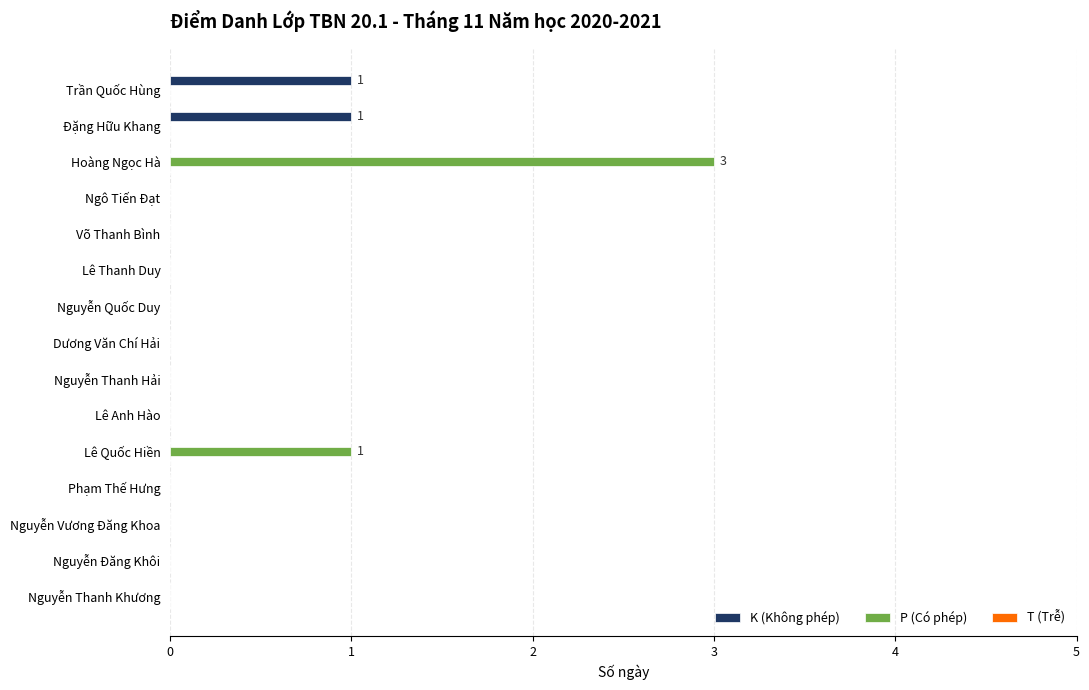

Is it true that K (Không phép) equals 0 at Hoàng Ngọc Hà?

True